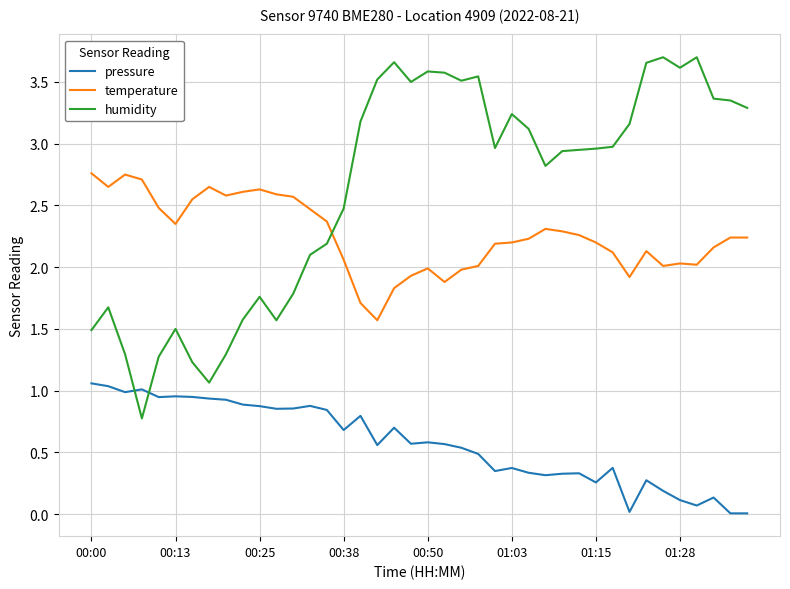

Which series has the widest spread of values?

humidity